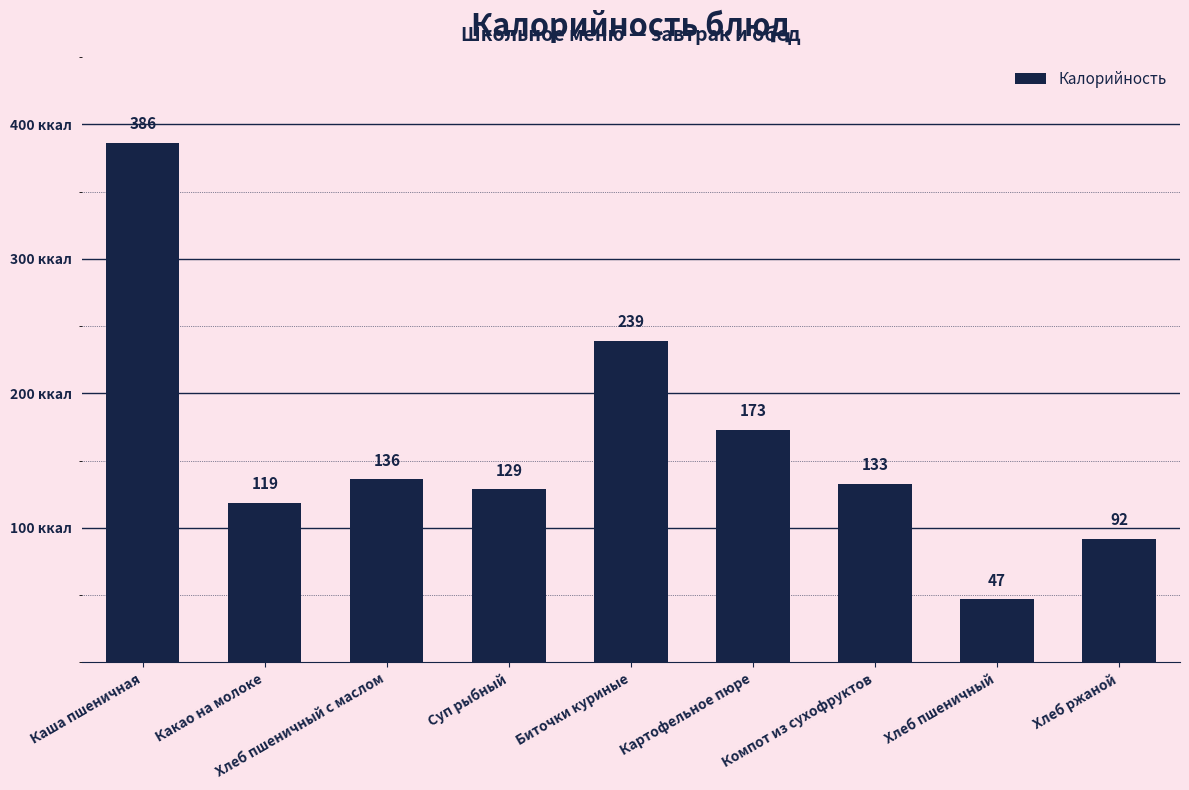

Between Каша пшеничная and Хлеб ржаной, which is larger?

Каша пшеничная